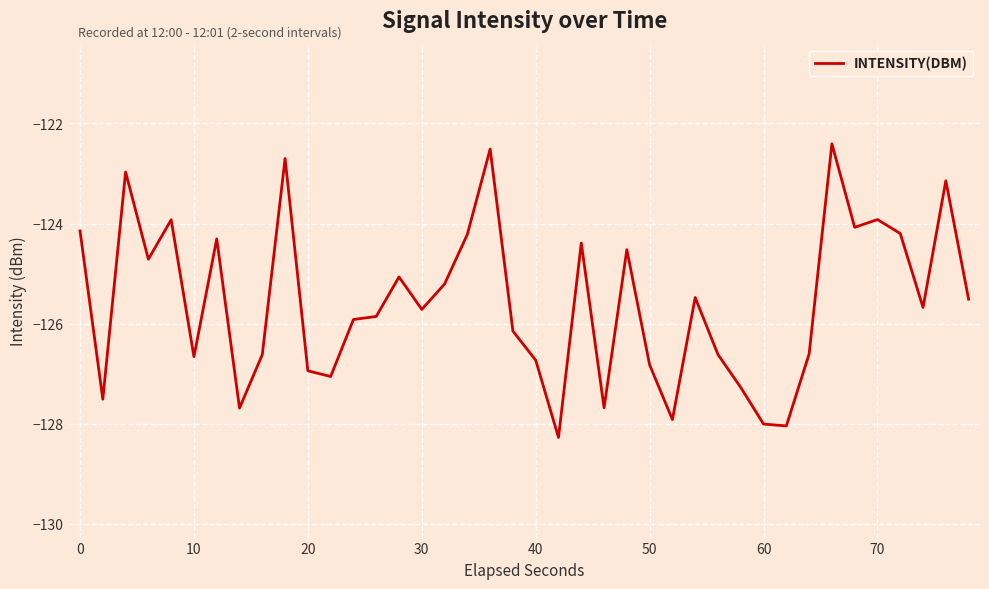

Does the chart display data point markers on the line(s)?

No